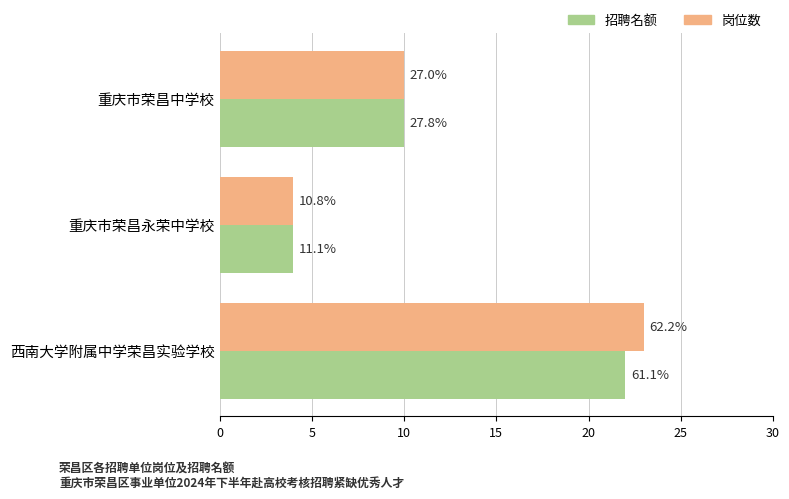

What is the sum of all 招聘名额 values?

36